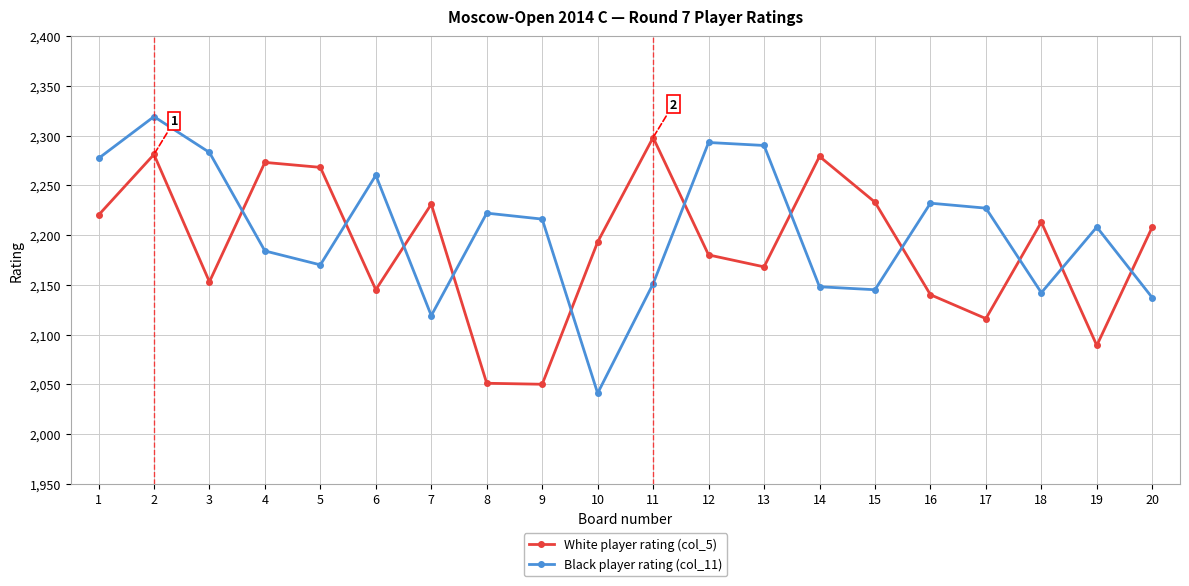

Which series changed the most between 5 and 12?

Black player rating (col_11)